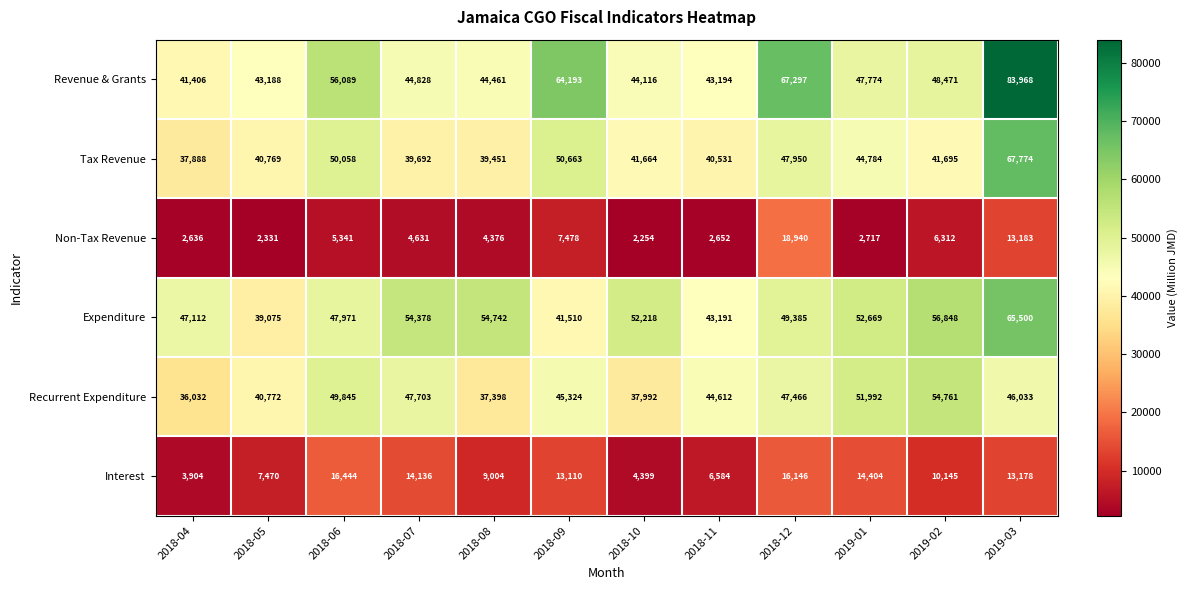

How many distinct data groups are displayed?

6